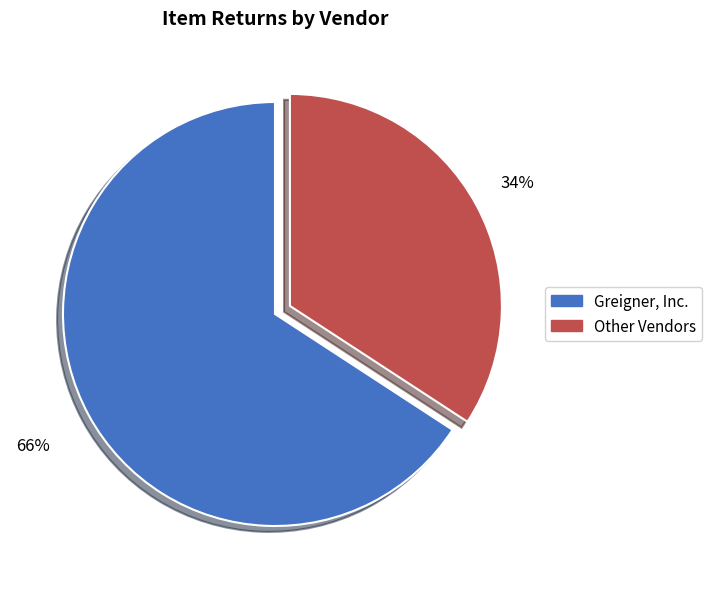

Count the number of slices in the pie.

2